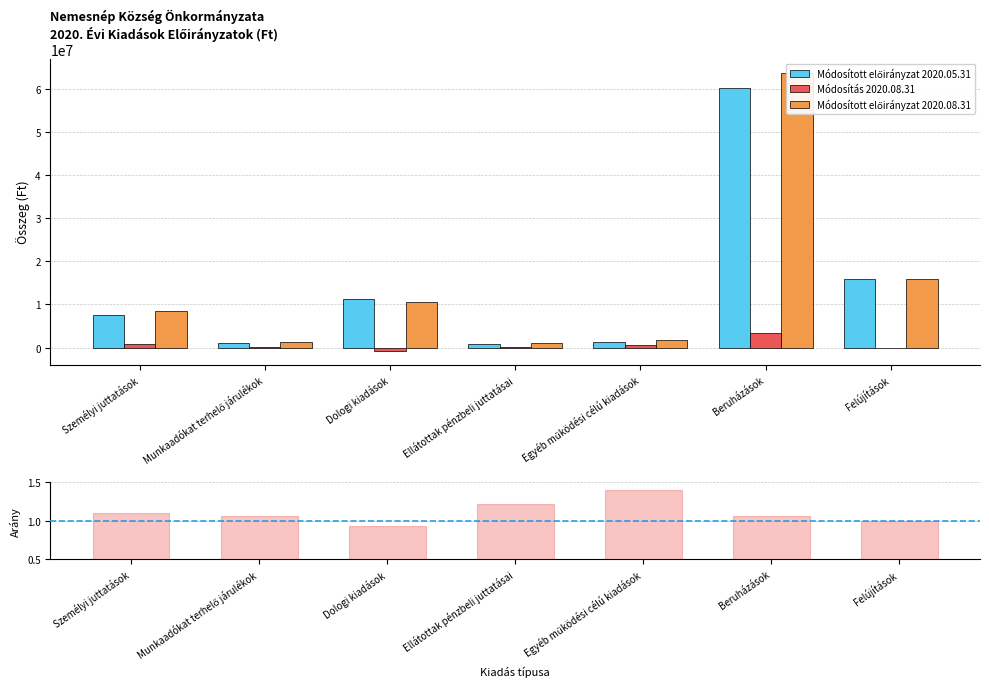

How many categories are shown in the chart?

7